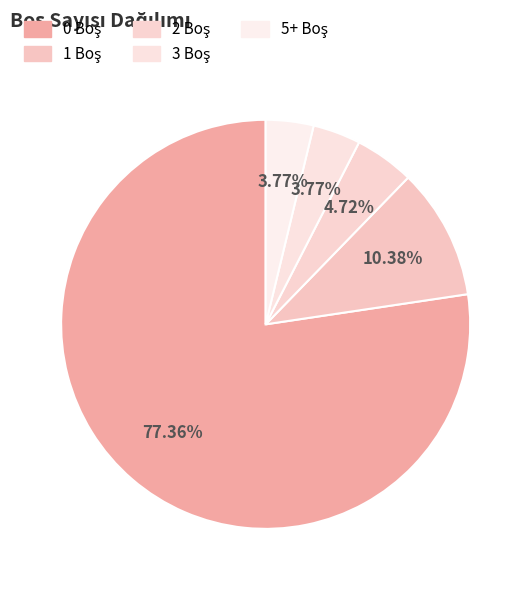

How many segments does this pie chart have?

5